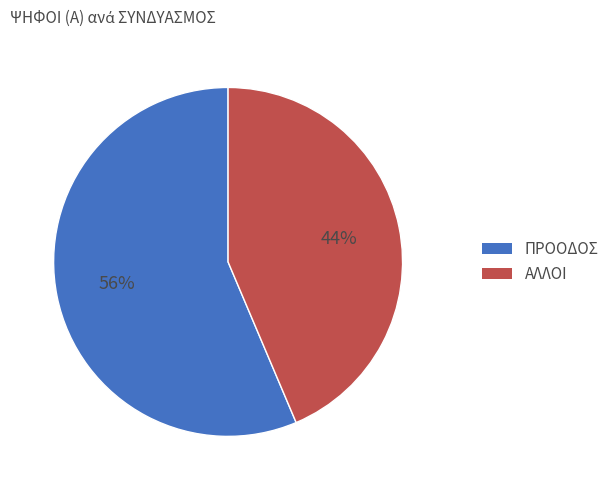

To the nearest percent, what is the average slice percentage?

50%